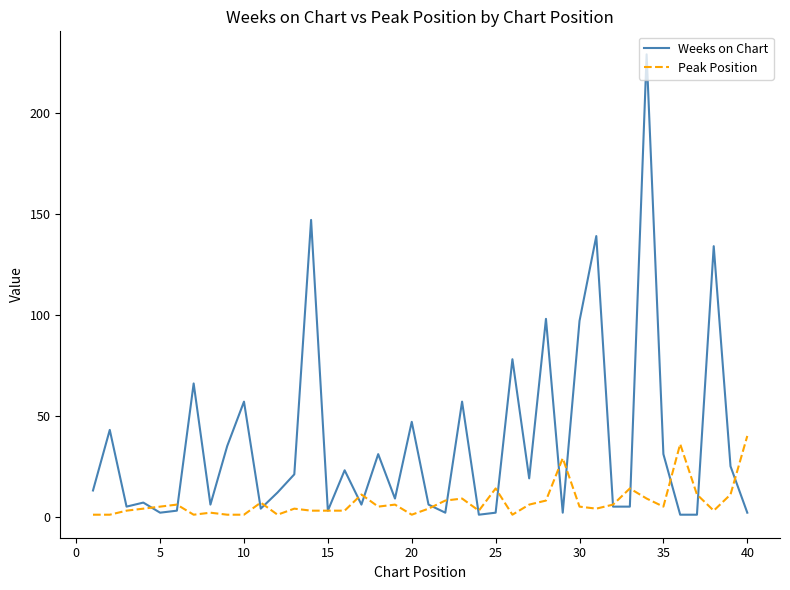

Which series has the widest spread of values?

Weeks on Chart